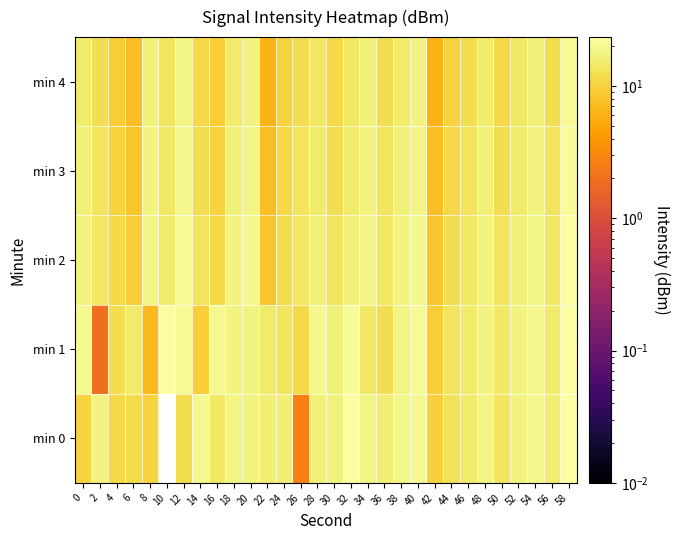

Reading left to right, list all the values displayed in this chart.

min 0: 0=10.2	2=17.7	4=11.3	6=11.4	8=10.1	10=0.0	12=11.9	14=19.7	16=14.0	18=18.2	20=17.6	22=15.9	24=16.1	26=2.7	28=16.2	30=16.8	32=22.5	34=18.0	36=16.1	38=18.8	40=19.8	42=9.9	44=13.0	46=15.0	48=18.1	50=13.8	52=17.3	54=19.2	56=15.5	58=23.3
min 1: 0=19.7	2=2.0	4=12.3	6=15.0	8=6.9	10=22.6	12=20.3	14=9.3	16=19.8	18=17.6	20=17.3	22=15.3	24=13.3	26=11.3	28=19.3	30=16.3	32=21.3	34=14.3	36=12.3	38=18.3	40=20.3	42=9.3	44=13.3	46=15.3	48=17.3	50=14.3	52=17.3	54=19.3	56=15.3	58=23.3
min 2: 0=17.3	2=14.3	4=11.3	6=9.3	8=18.3	10=15.3	12=20.3	14=13.3	16=11.3	18=17.3	20=19.3	22=8.3	24=12.3	26=14.3	28=16.3	30=13.3	32=16.3	34=18.3	36=14.3	38=17.3	40=19.3	42=8.3	44=12.3	46=14.3	48=17.3	50=13.3	52=16.3	54=18.3	56=14.3	58=22.3
min 3: 0=16.3	2=13.3	4=10.3	6=8.3	8=17.3	10=14.3	12=19.3	14=12.3	16=10.3	18=16.3	20=18.3	22=7.3	24=11.3	26=13.3	28=15.3	30=12.3	32=15.3	34=17.3	36=13.3	38=16.3	40=18.3	42=7.3	44=11.3	46=13.3	48=16.3	50=12.3	52=15.3	54=17.3	56=13.3	58=21.3
min 4: 0=15.3	2=12.3	4=9.3	6=7.3	8=16.3	10=13.3	12=18.3	14=11.3	16=9.3	18=15.3	20=17.3	22=6.3	24=10.3	26=12.3	28=14.3	30=11.3	32=14.3	34=16.3	36=12.3	38=15.3	40=17.3	42=6.3	44=10.3	46=12.3	48=15.3	50=11.3	52=14.3	54=16.3	56=12.3	58=20.3